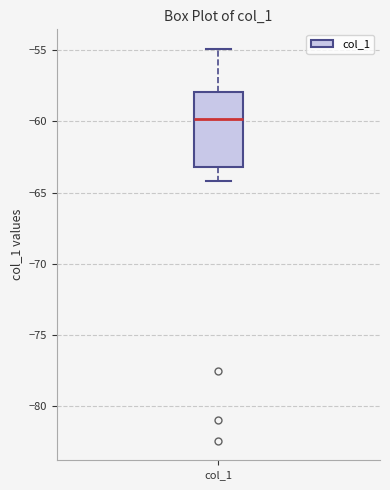

Read this box plot against the y-axis: the position of the median line, the range covered by the box, and the ends of both whiskers. The values are not printed on the chart, so give them approximately, as read against the axis.

median -60, box -63 to -58, whiskers -64 to -55